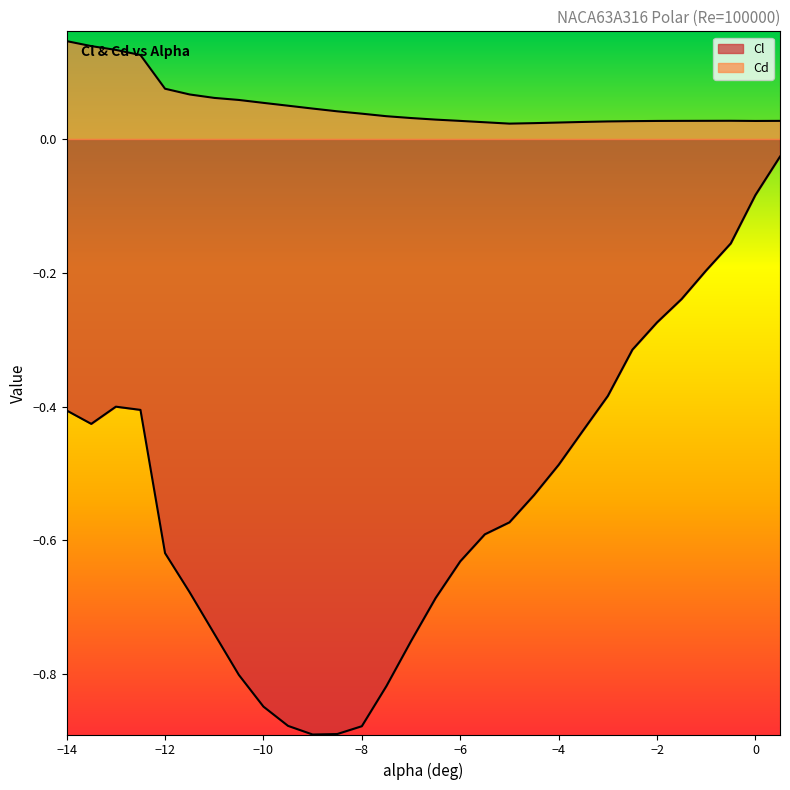

What are all the series names shown in the legend?

Cl, Cd